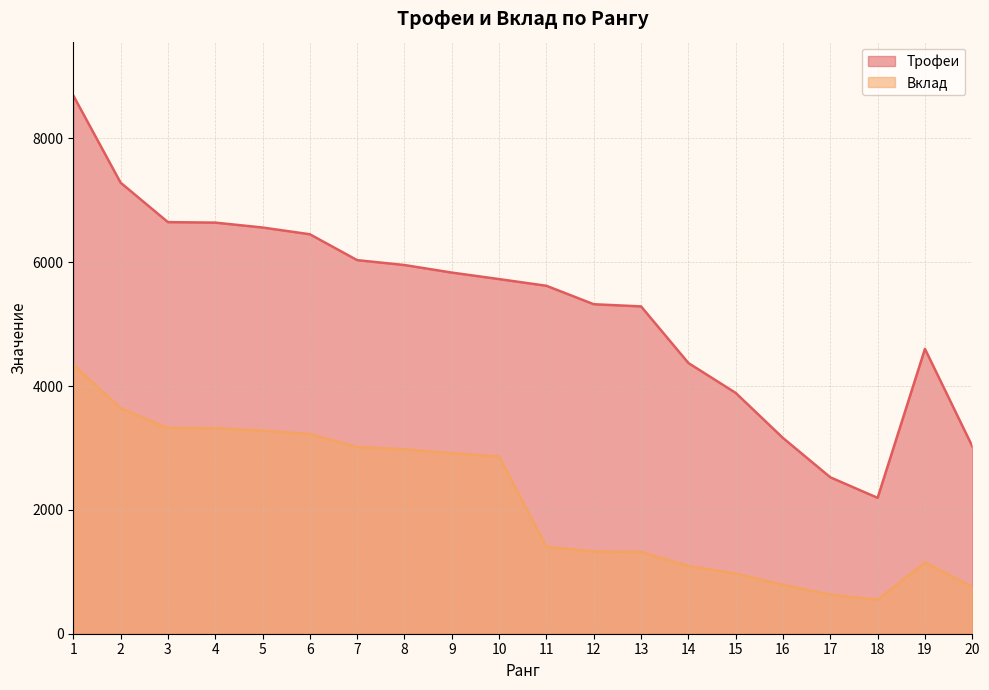

At which category is the sum across all series the highest?

1